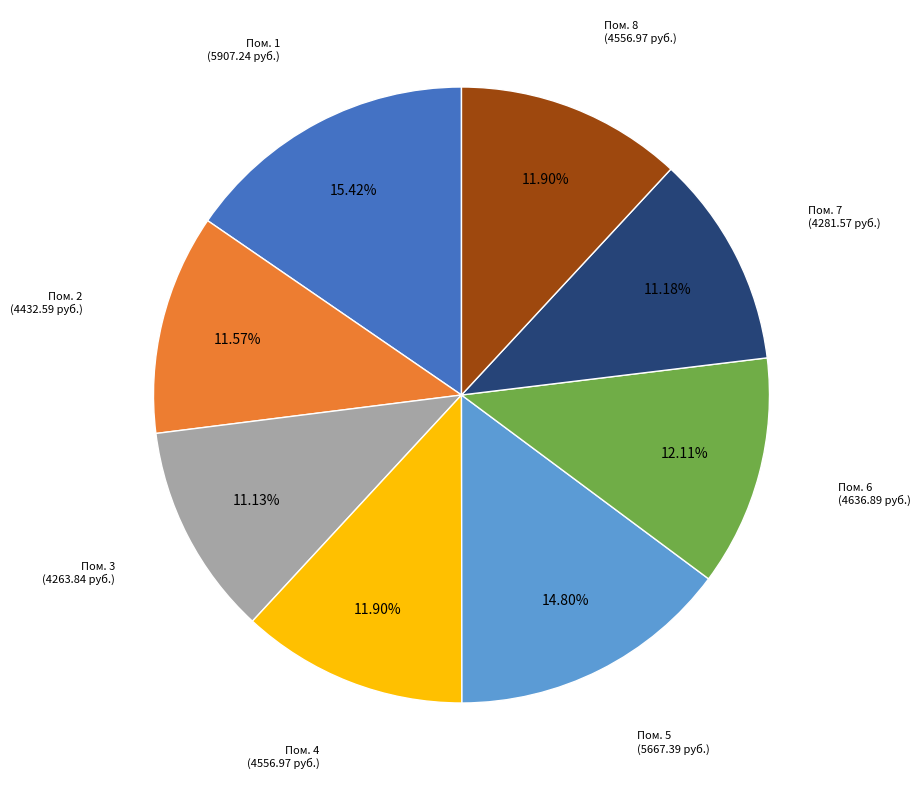

Is there any slice that represents more than half of the pie?

No